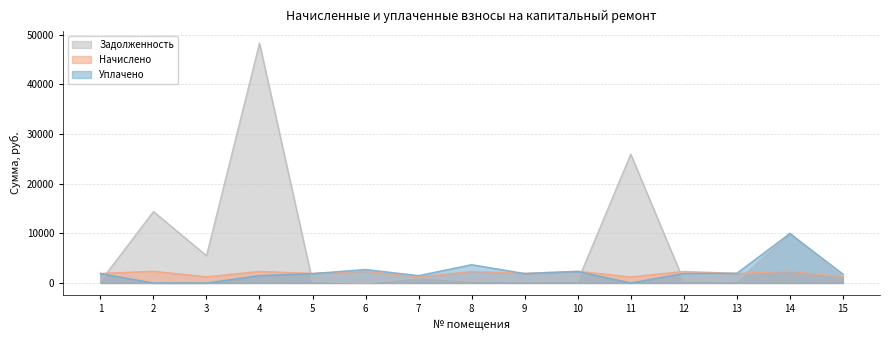

Between which two adjacent categories do nachisleno and zadolzhennost first intersect?

1 and 2